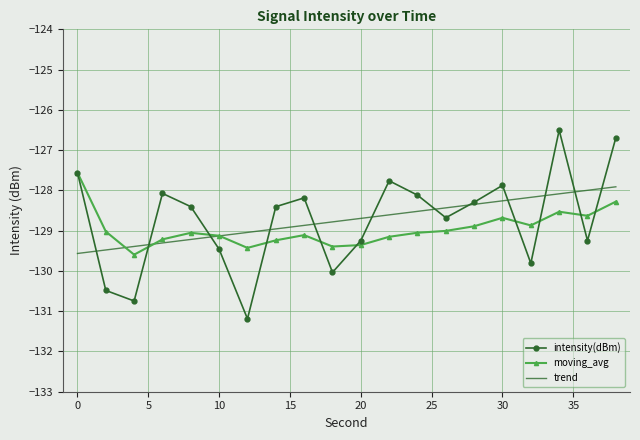

What is the smallest value displayed?

-131.2